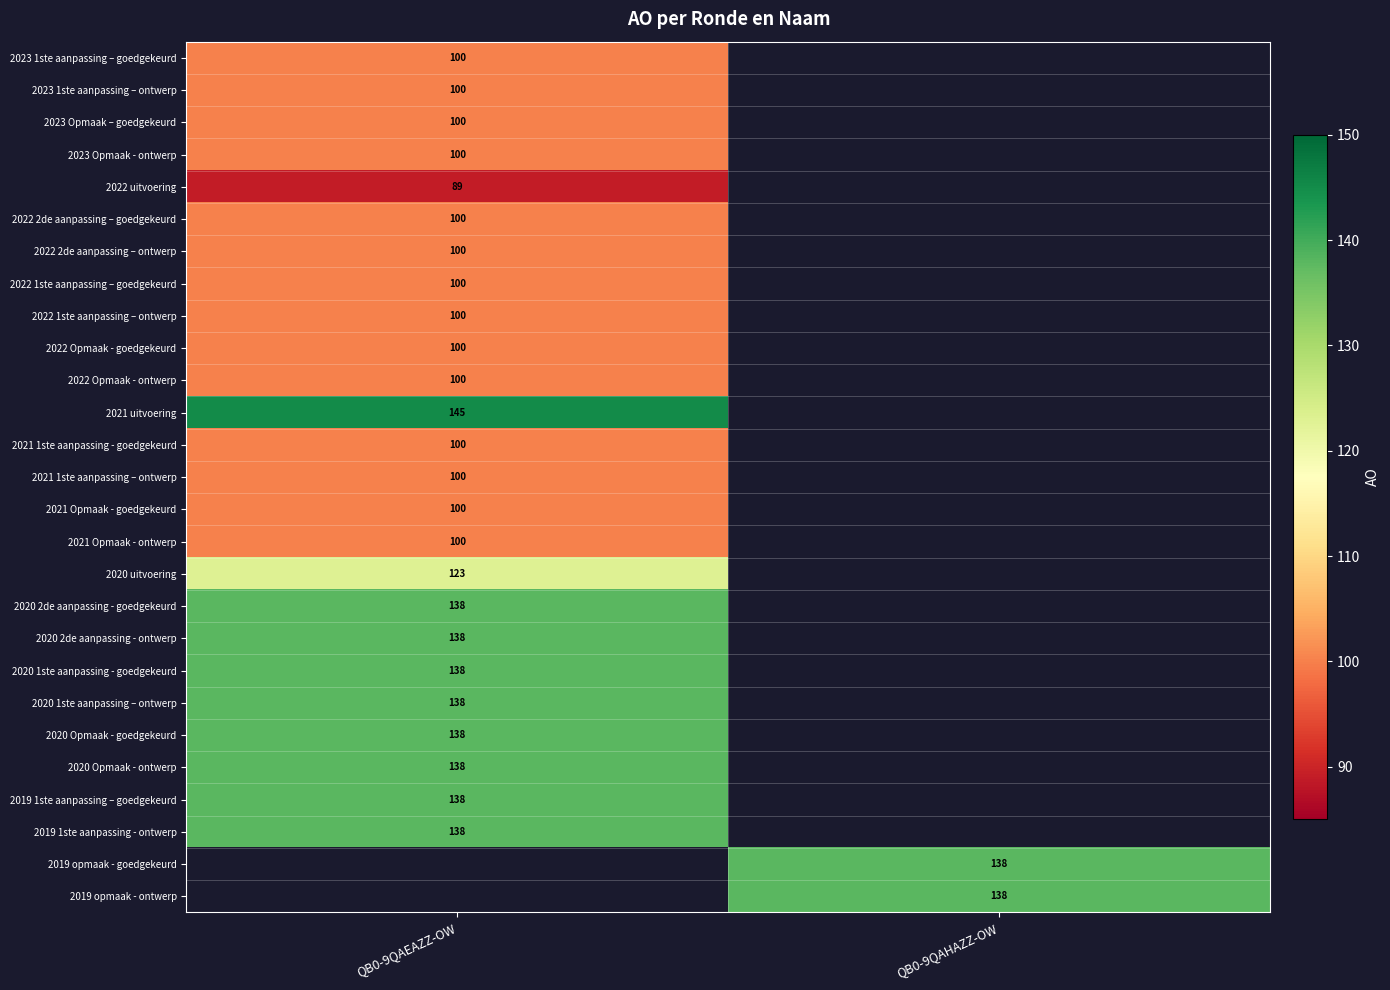

Is it true that 2023 1ste aanpassing – ontwerp equals 31 at QB0-9QAEAZZ-OW?

False